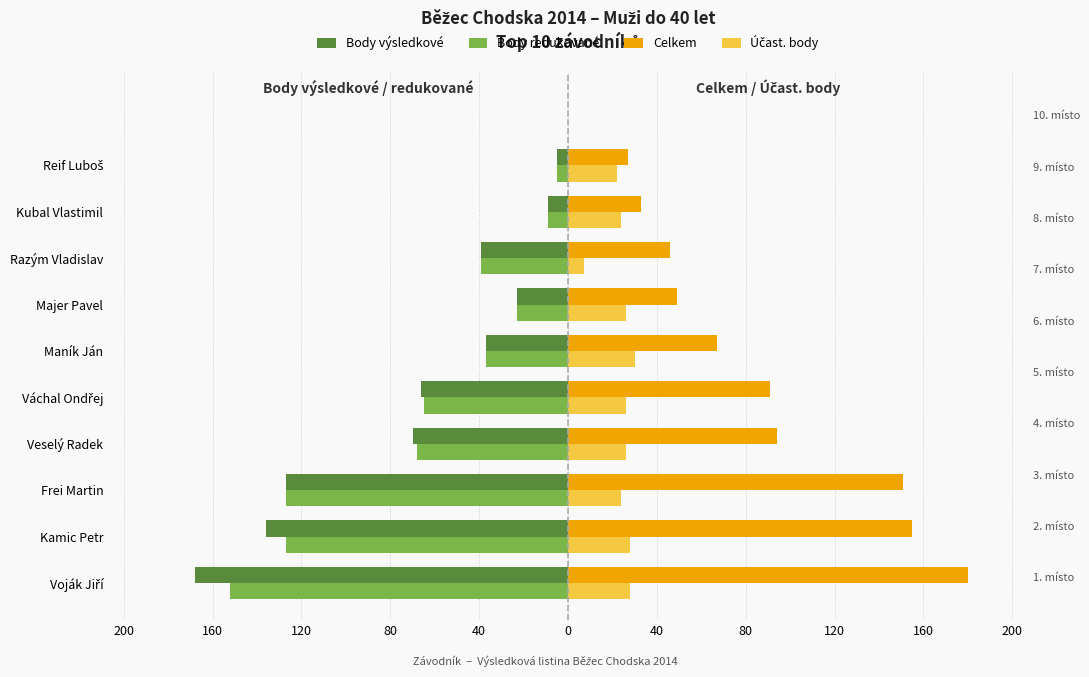

Is it true that Body výsledkové equals -67 at Frei Martin?

False